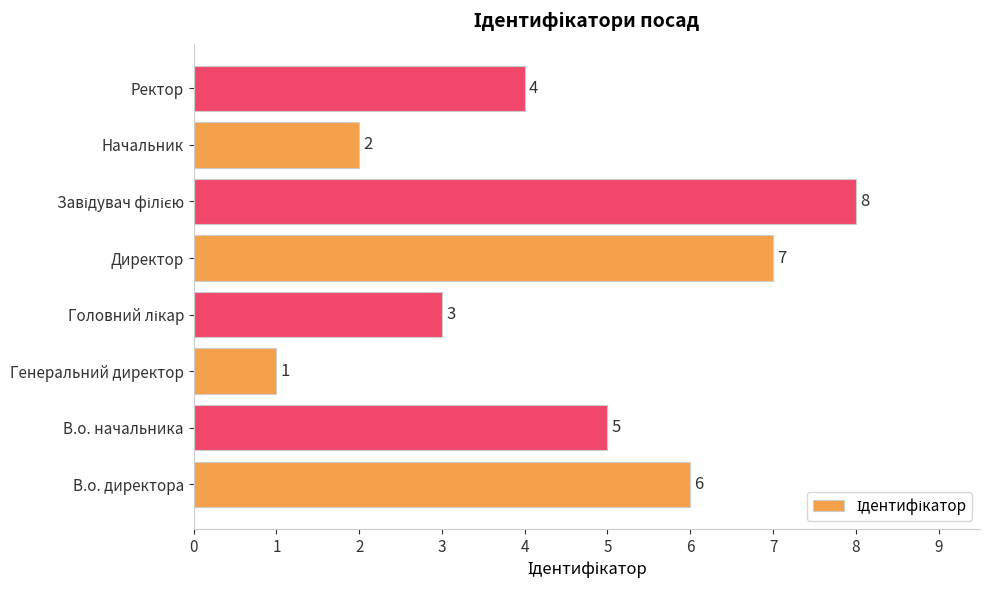

What is the difference between the second highest and second lowest values?

5